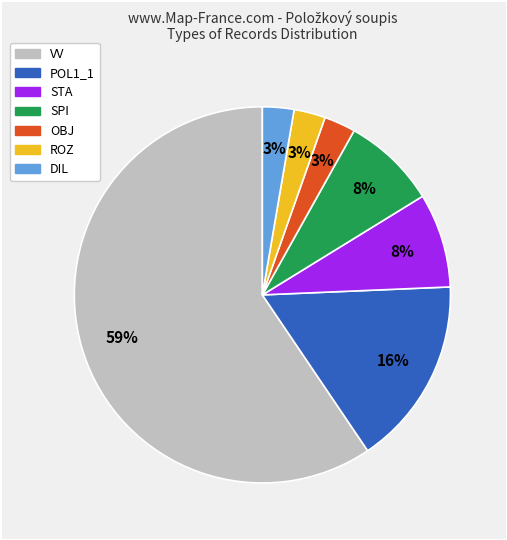

Combined, do STA and DIL account for over 50%?

No